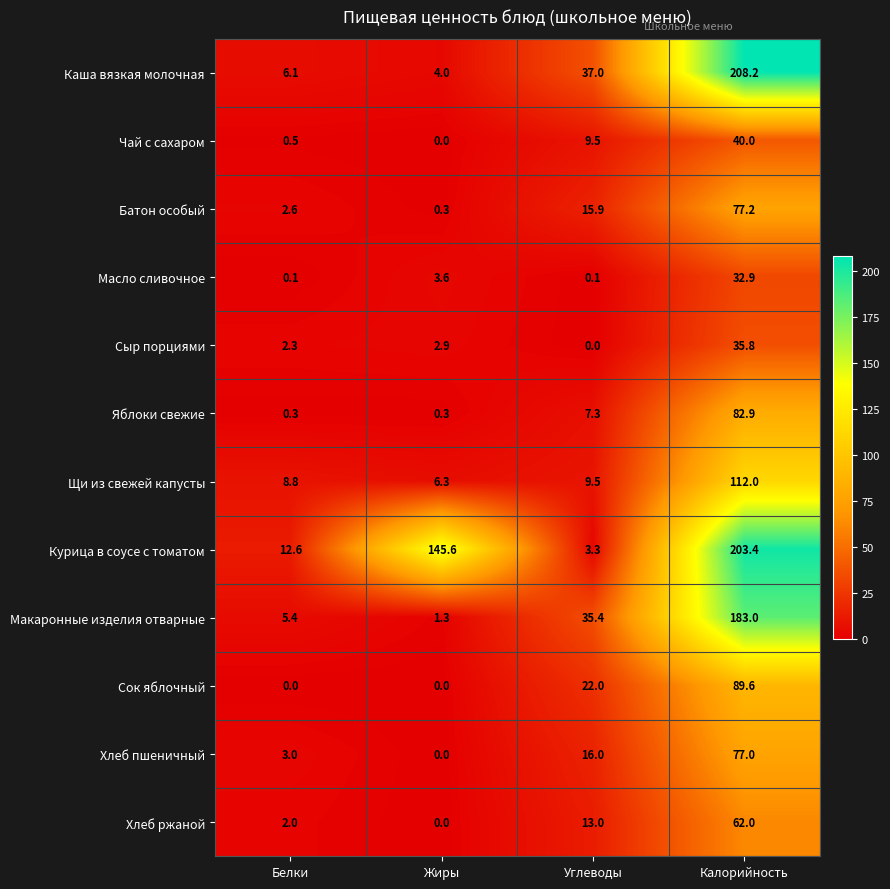

What is the spread (max minus min) of values at Жиры?

145.6